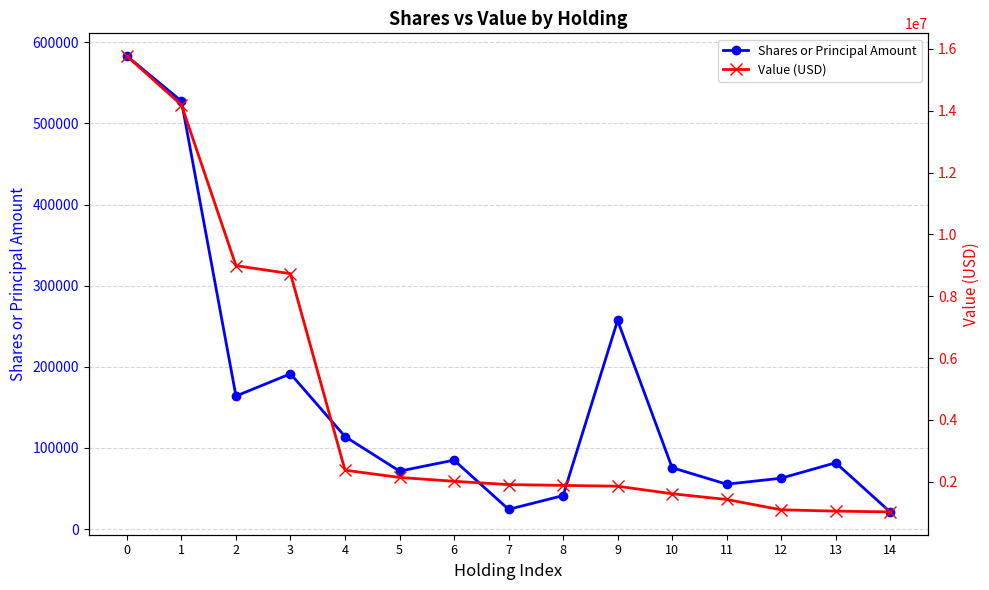

What is the sum of the Shares or Principal Amount values at 0 and 12?

645626